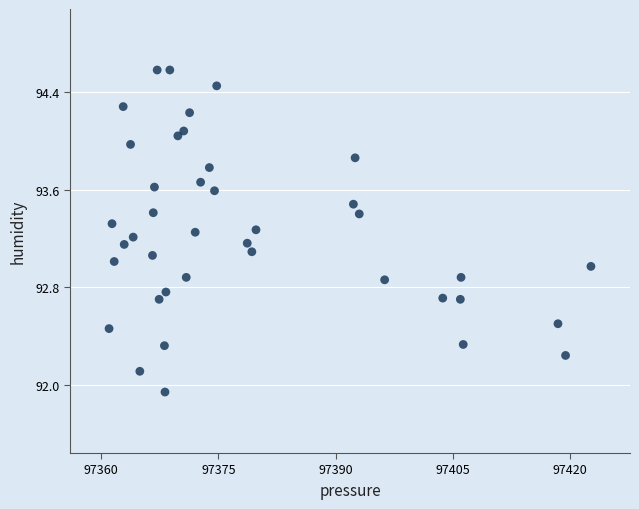

What is the range of X values (max minus min)?

61.7